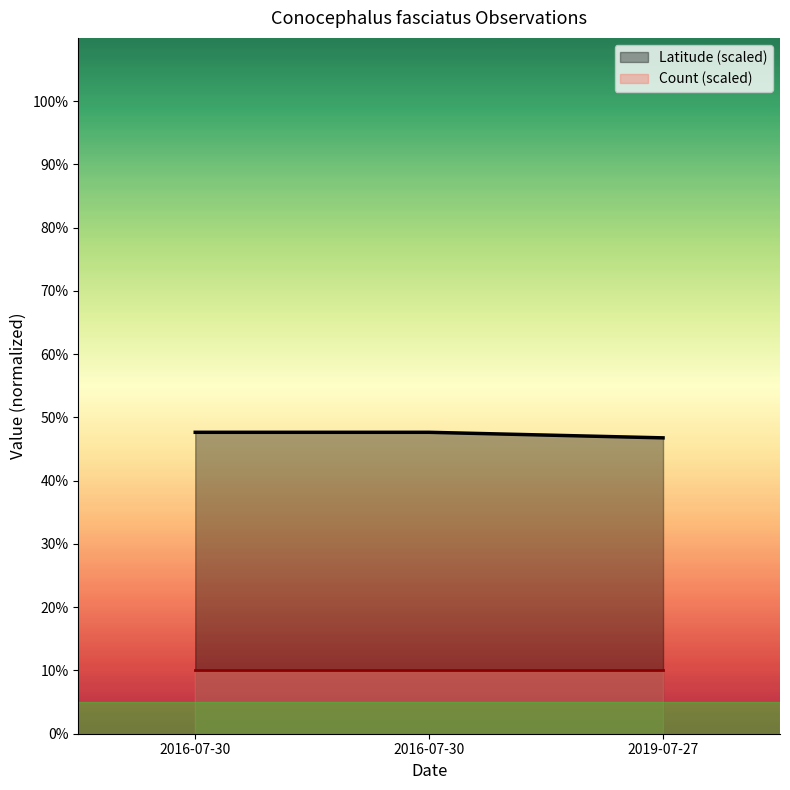

Reading left to right, extract all data points from this chart.

2016-07-30=47.7	2016-07-30=47.7	2019-07-27=46.8